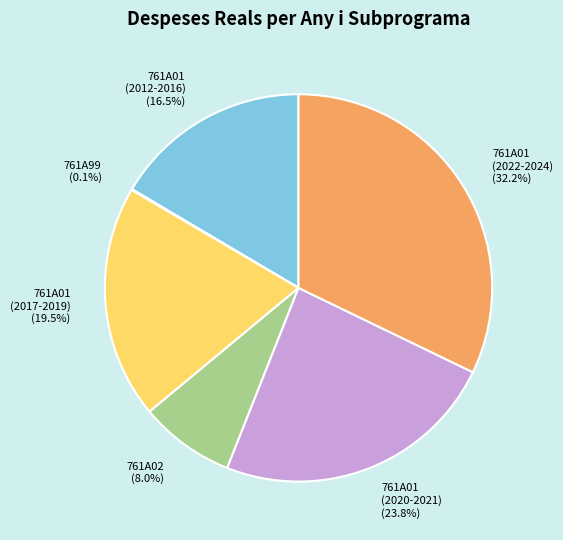

To the nearest percent, what is the average slice percentage?

17%